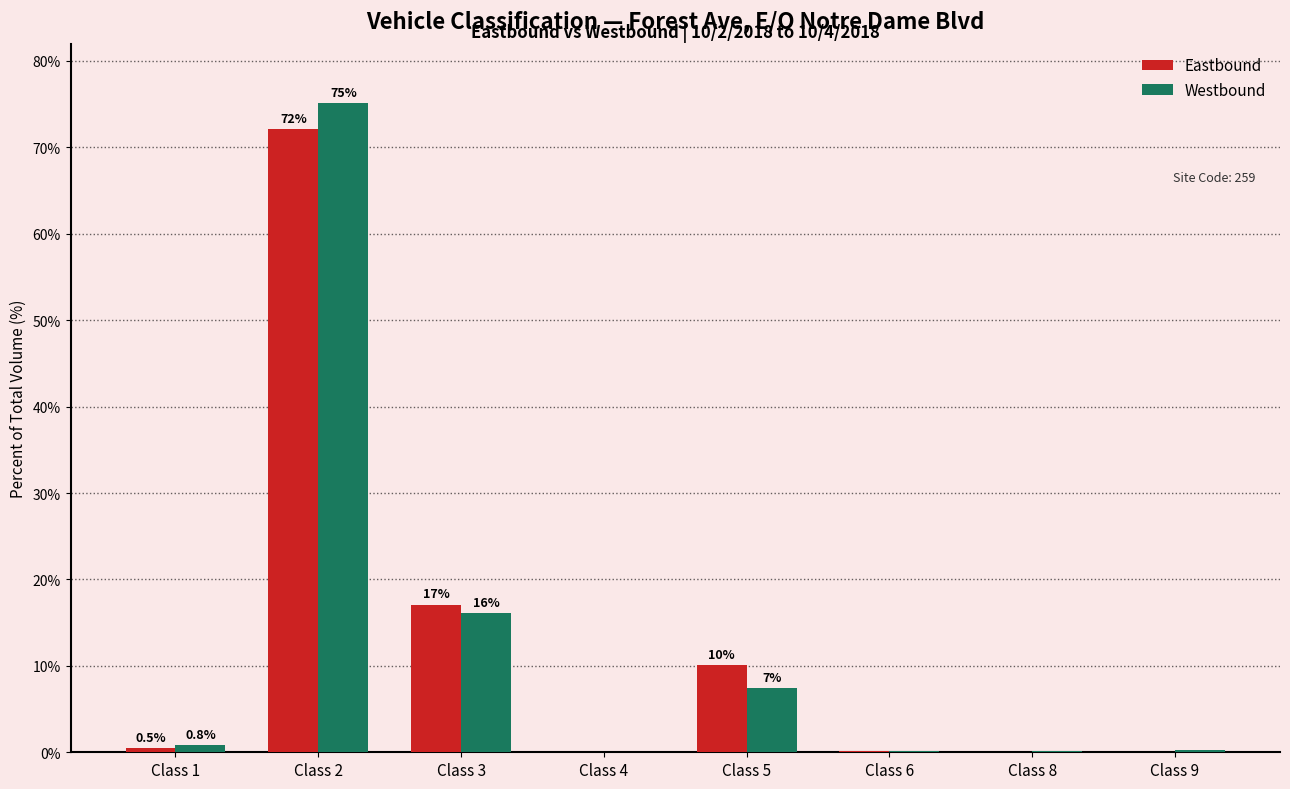

How many series are shown in this chart?

2